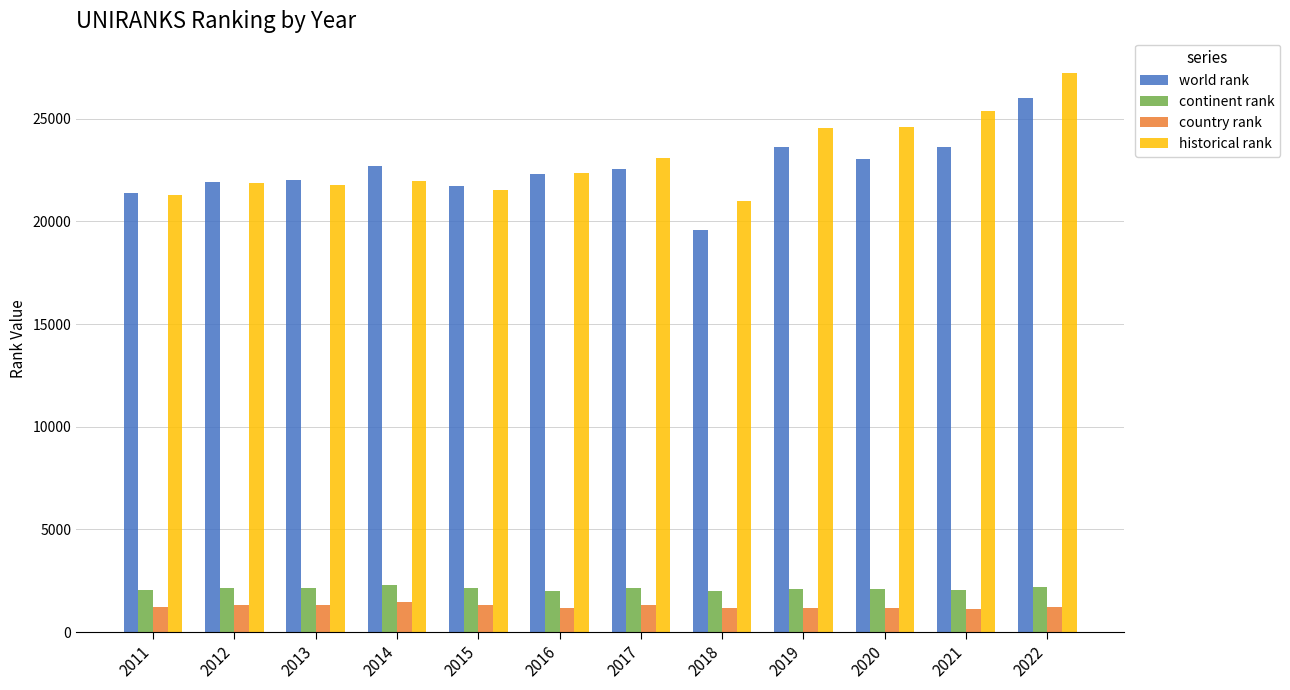

At how many categories does at least one series exceed 15408?

12